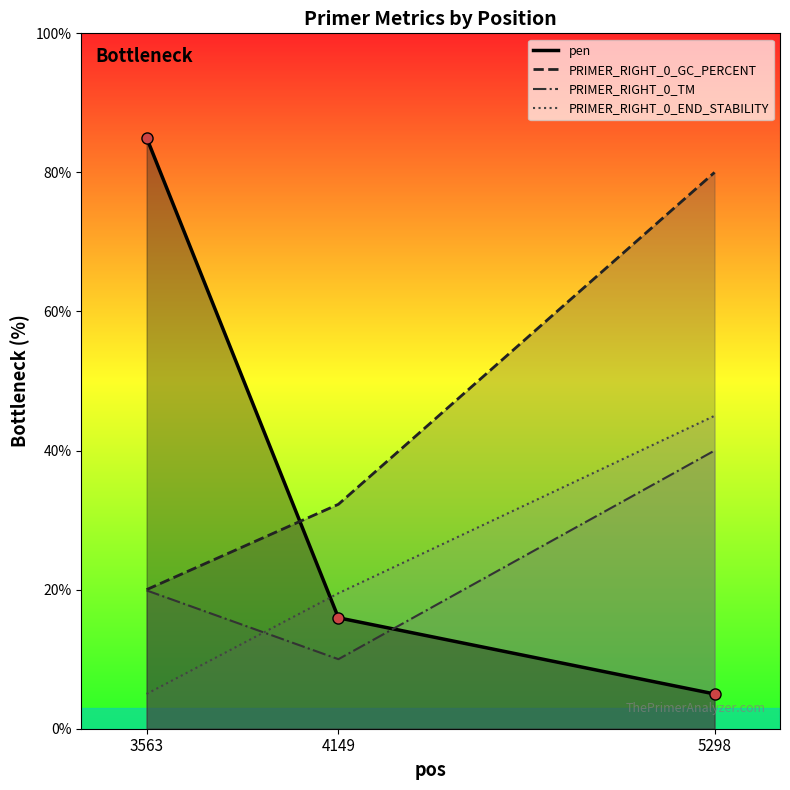

Reading left to right, extract all data points from this chart.

pen_line: 85.0	16.0	5.0
GC_PERCENT_line: 20.0	32.3	80.0
TM_line: 19.9	10.0	40.0
END_STABILITY_line: 5.0	19.5	45.0